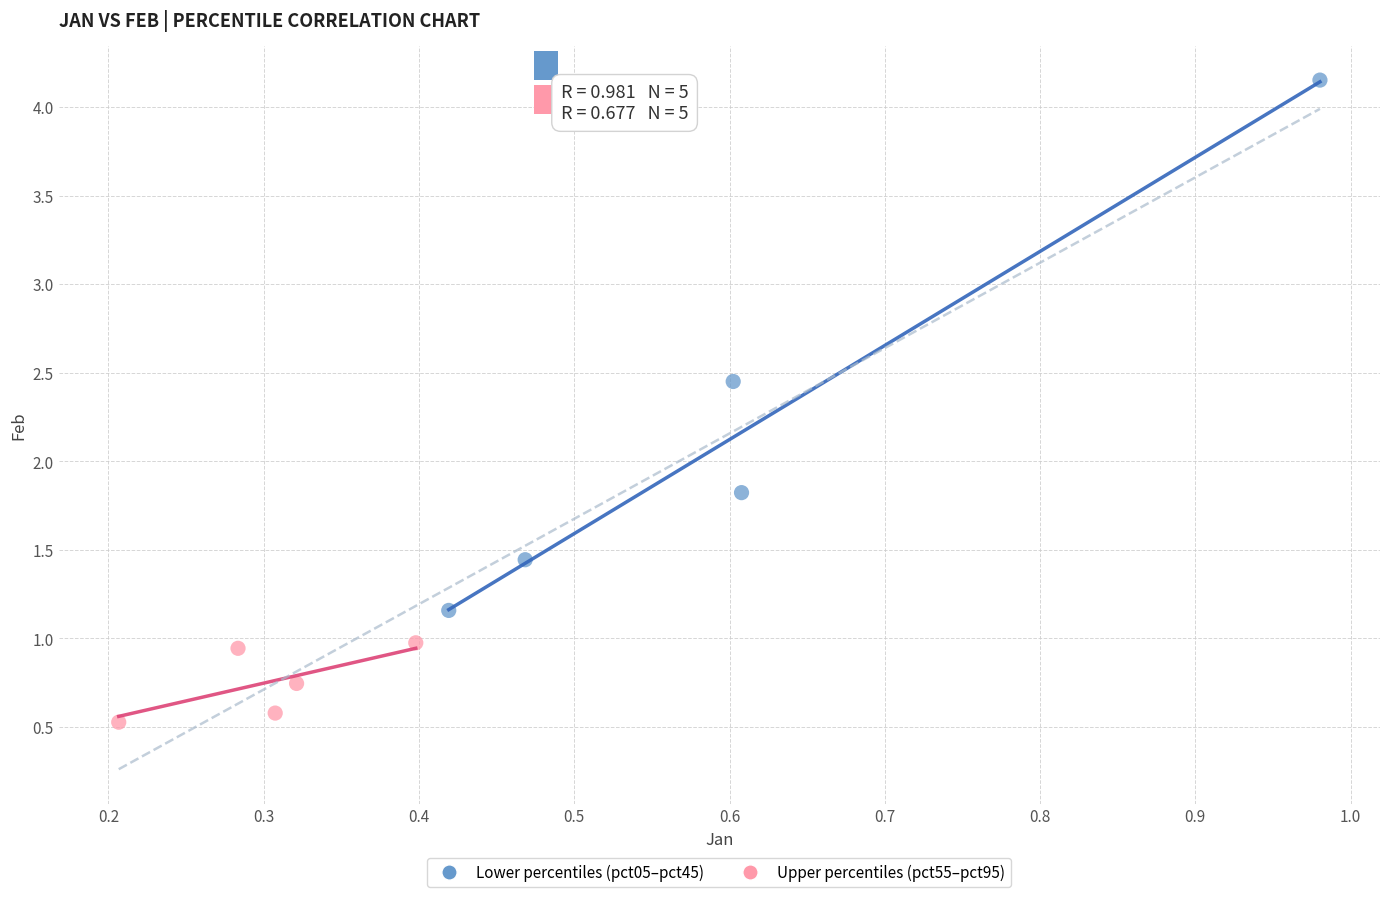

What are all the series names shown in the legend?

Lower percentiles (pct05–pct45), Upper percentiles (pct55–pct95)